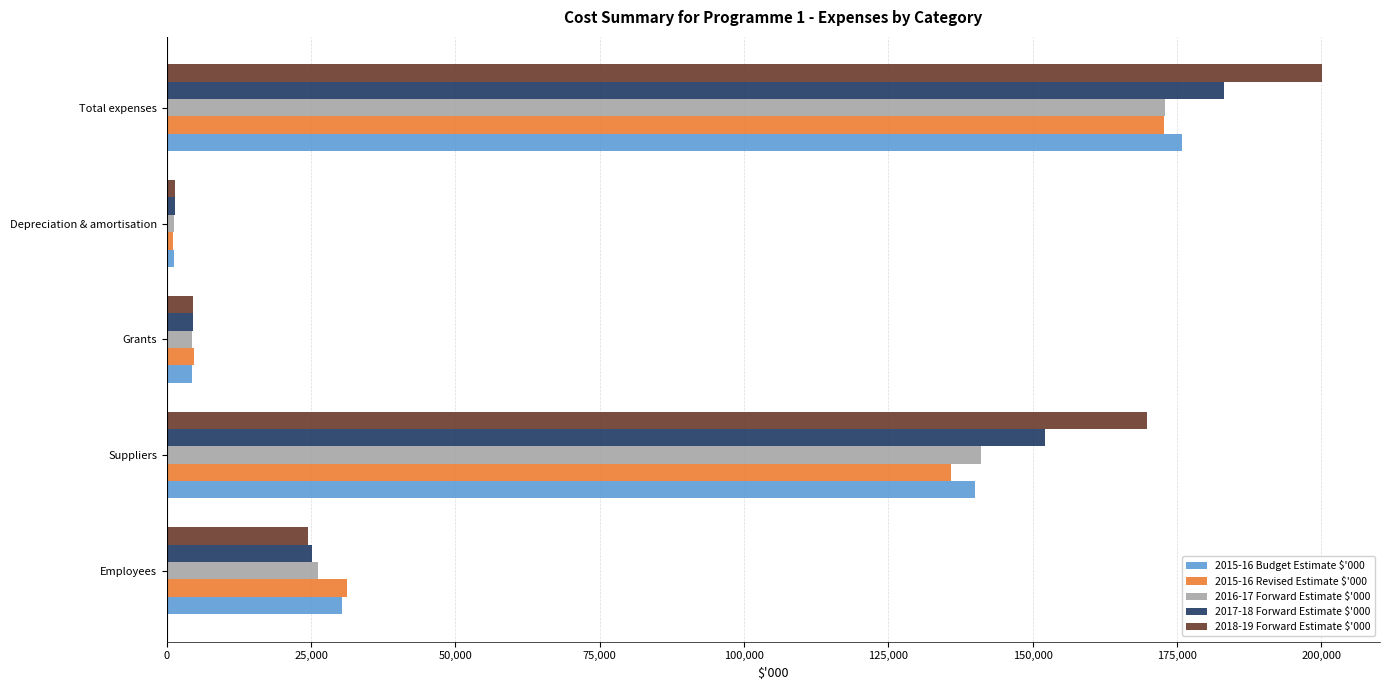

What is the total value across all series at Total expenses?

904632